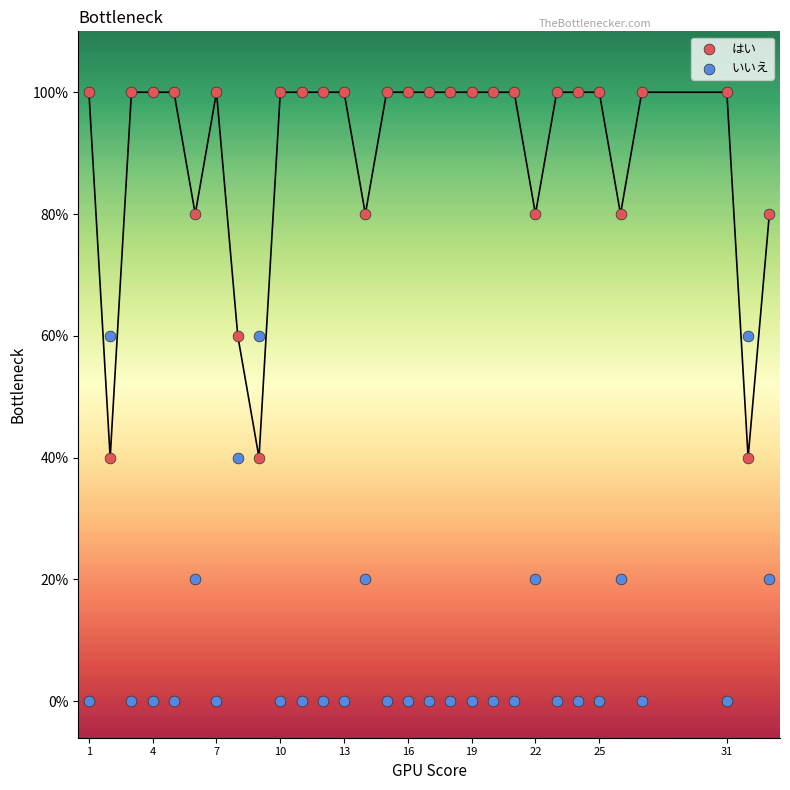

What are all the series names shown in the legend?

はい, いいえ